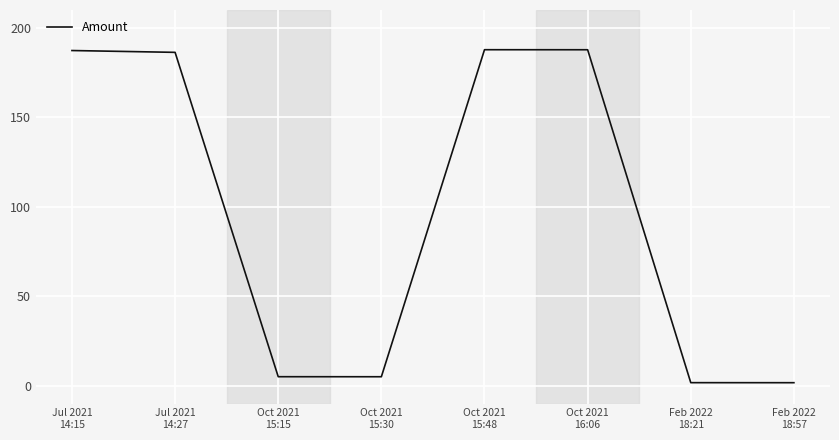

Does the chart have visible grid lines?

Yes